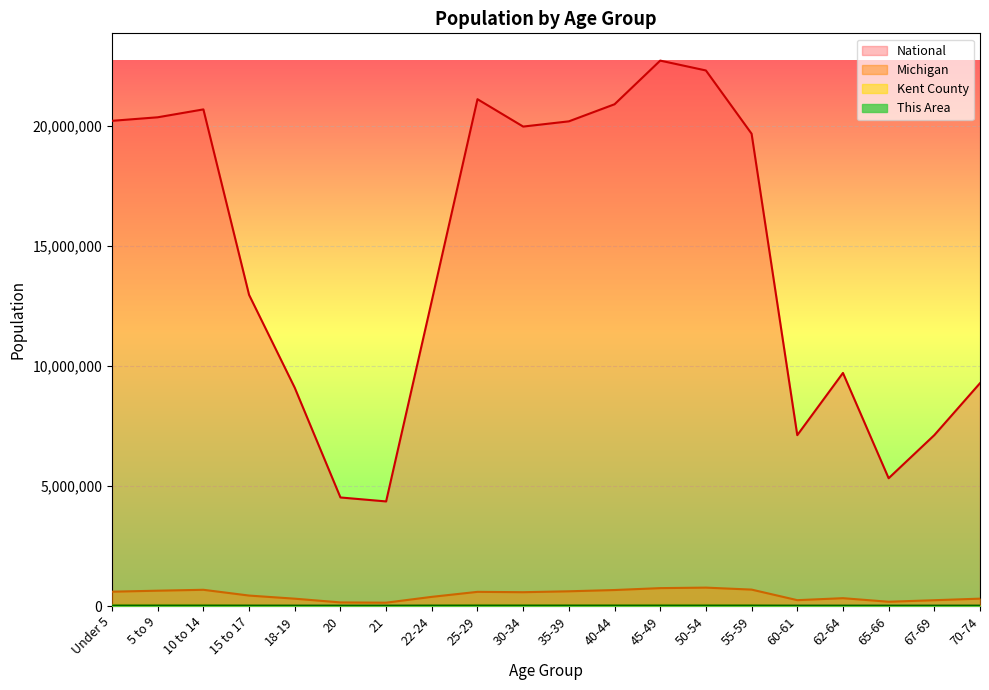

What is the difference between the second highest and minimum values in the Michigan series?

606097